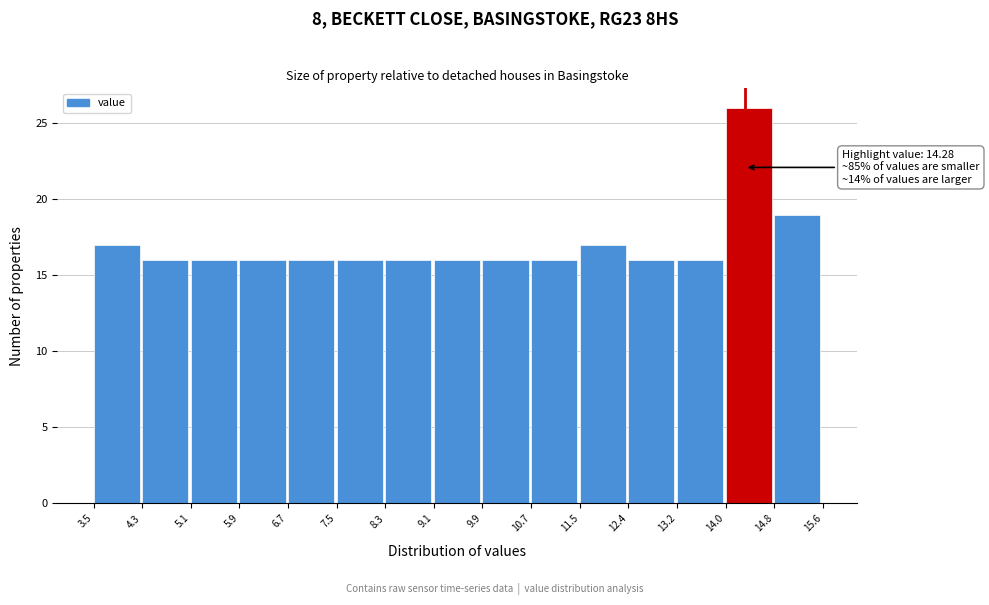

Over which range of the x-axis is the bar tallest?

14.0 to 14.8